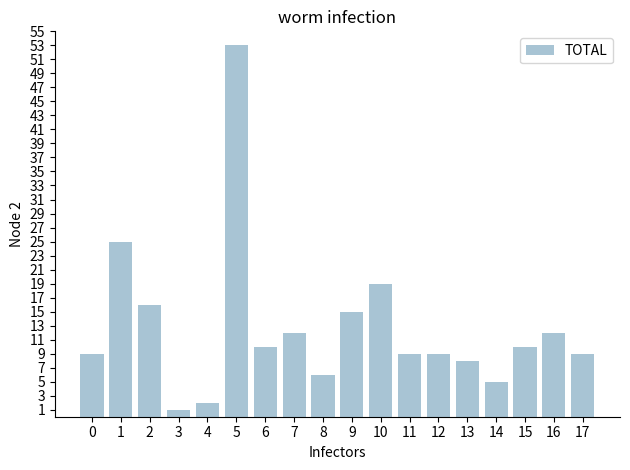

What is the maximum value shown in the chart?

53